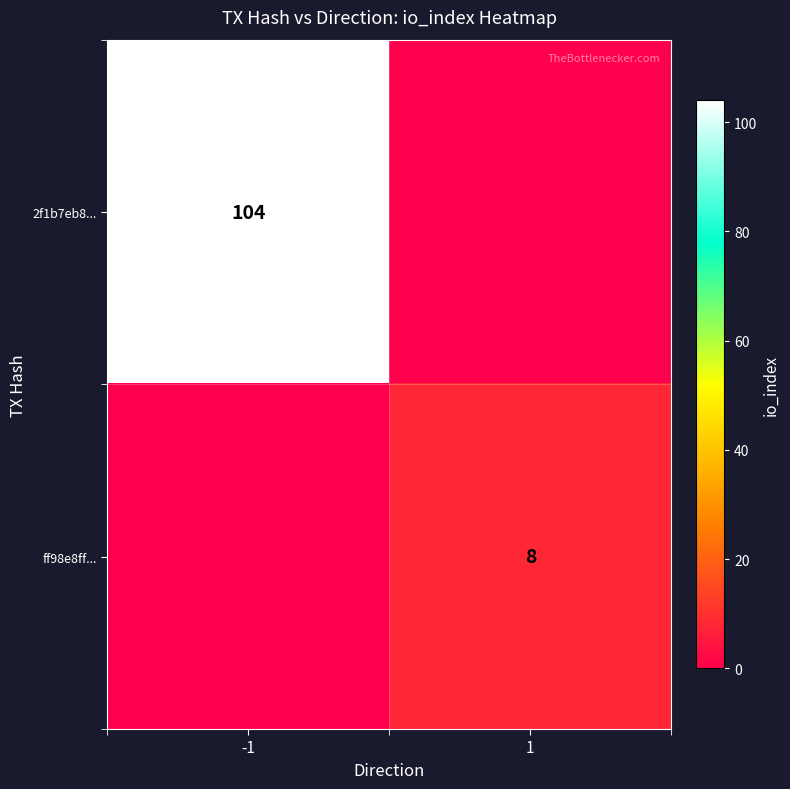

Is it true that ff98e8ff... equals 8 at 1?

True